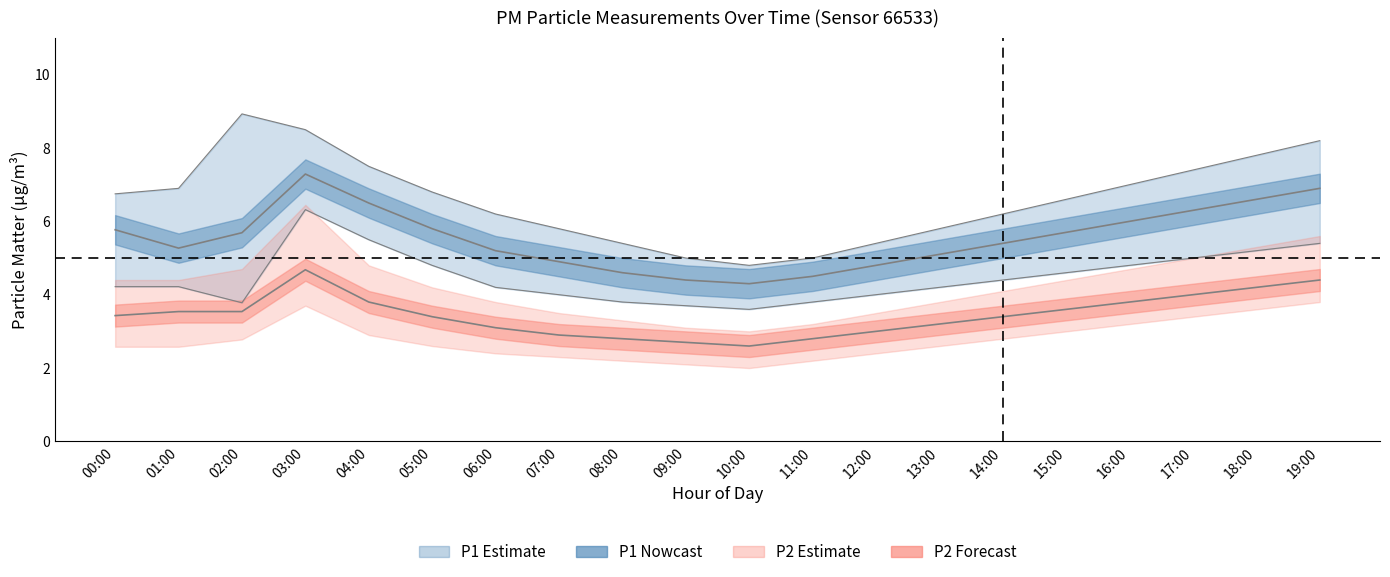

True or false: P1_upper and P1_lower cross at least once.

False